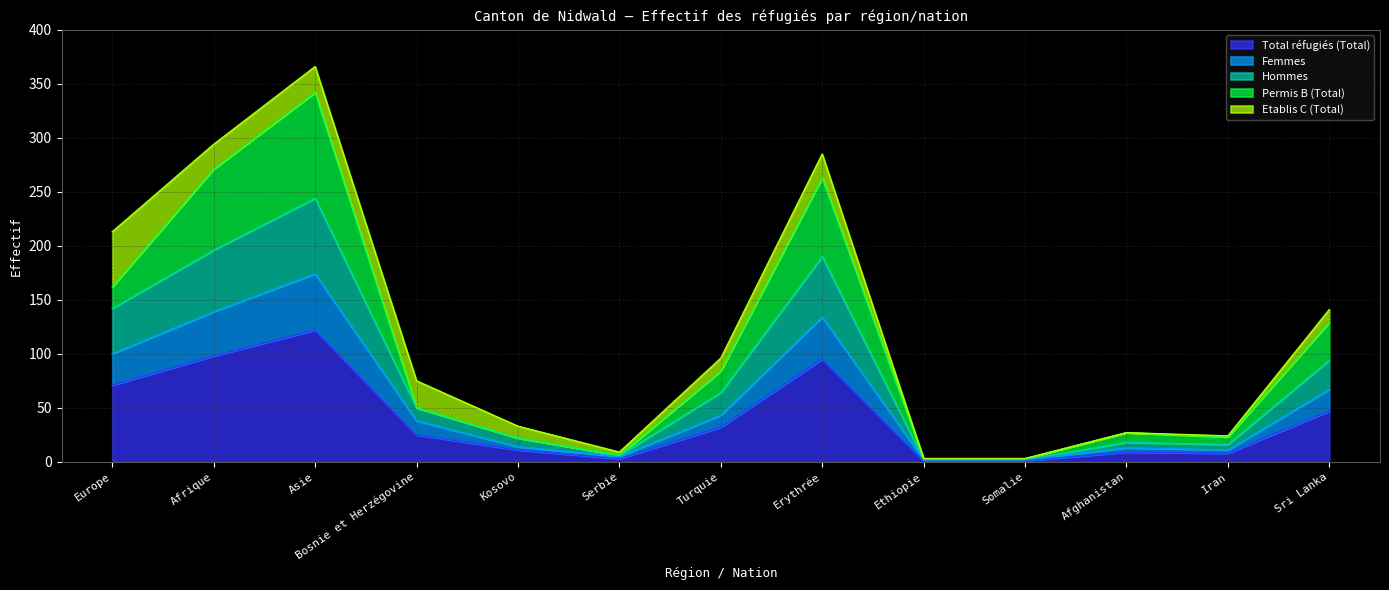

At which label does Total réfugiés (Total) reach its peak?

Asie